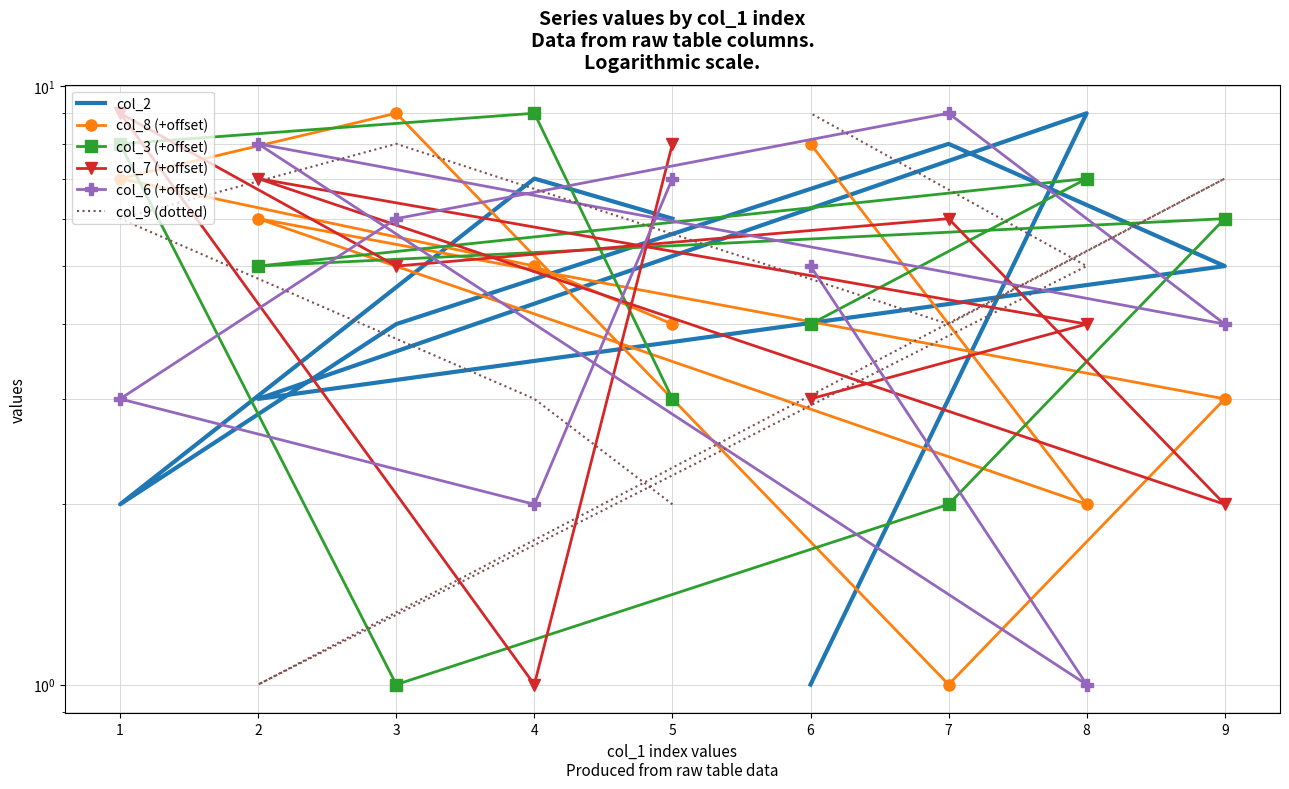

How many categories are shown in the chart?

9